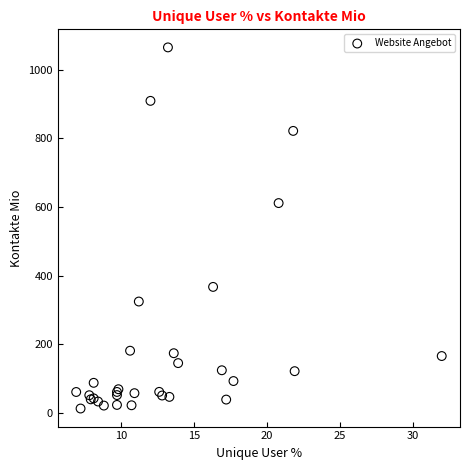

What Y value in the scatter plot is closest to 539?

611.4